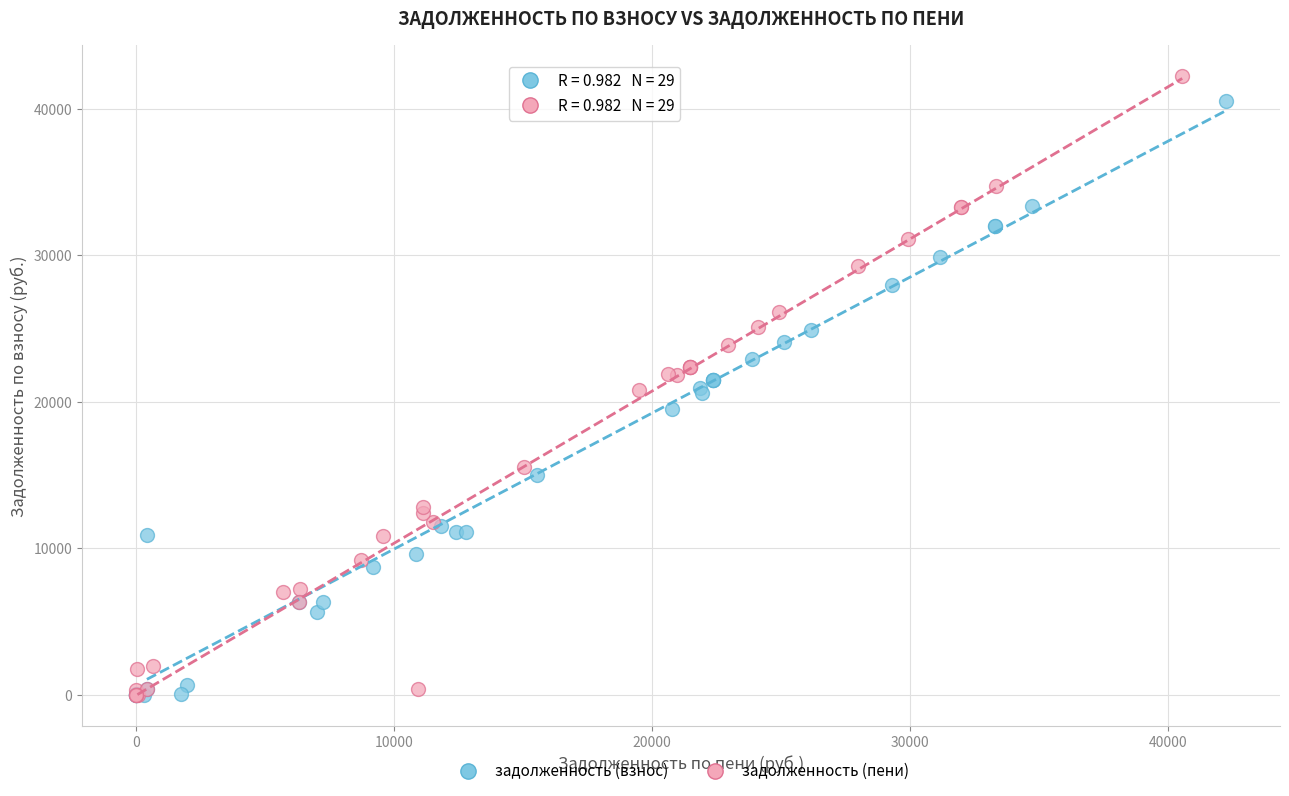

What are all the series names shown in the legend?

задолженность (взнос), задолженность (пени)